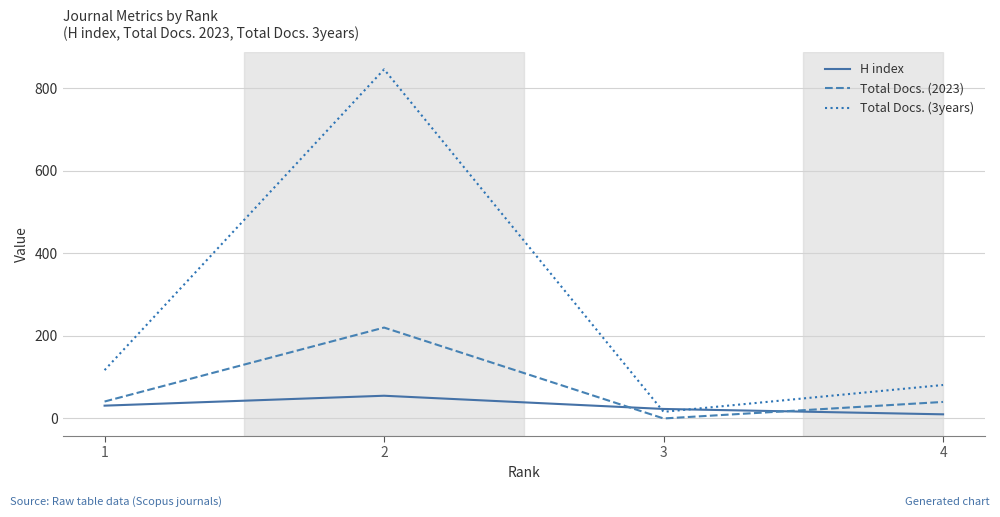

Count the number of categories in the chart.

4